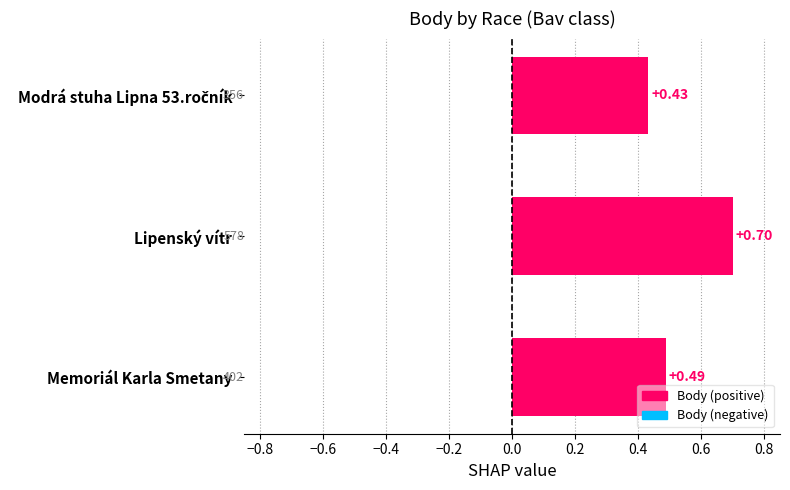

Which has a higher value, Lipenský vítr or Memoriál Karla Smetany?

Lipenský vítr